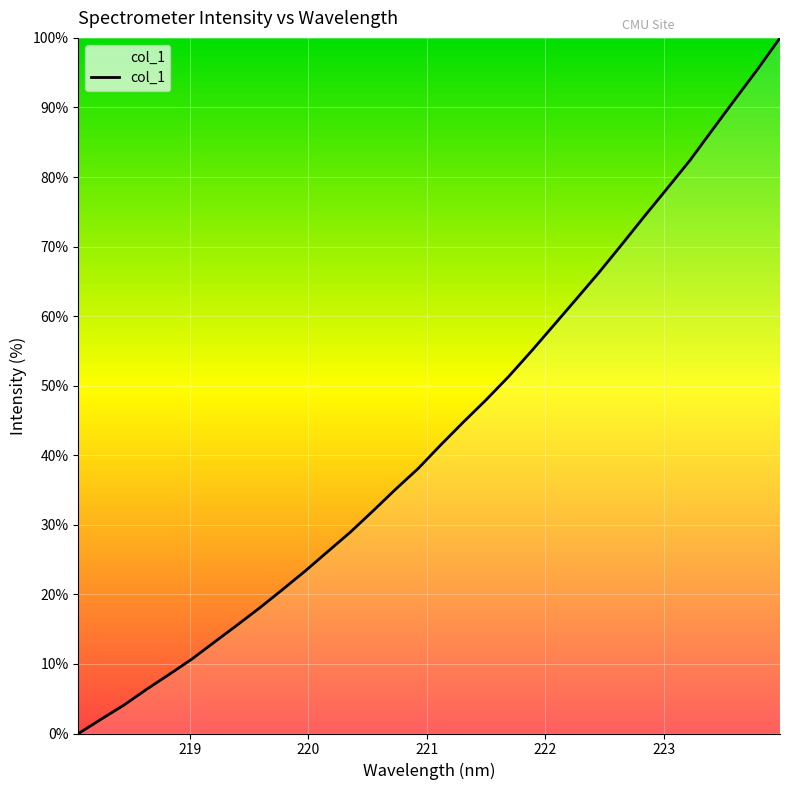

What is the greatest value displayed?

100.0